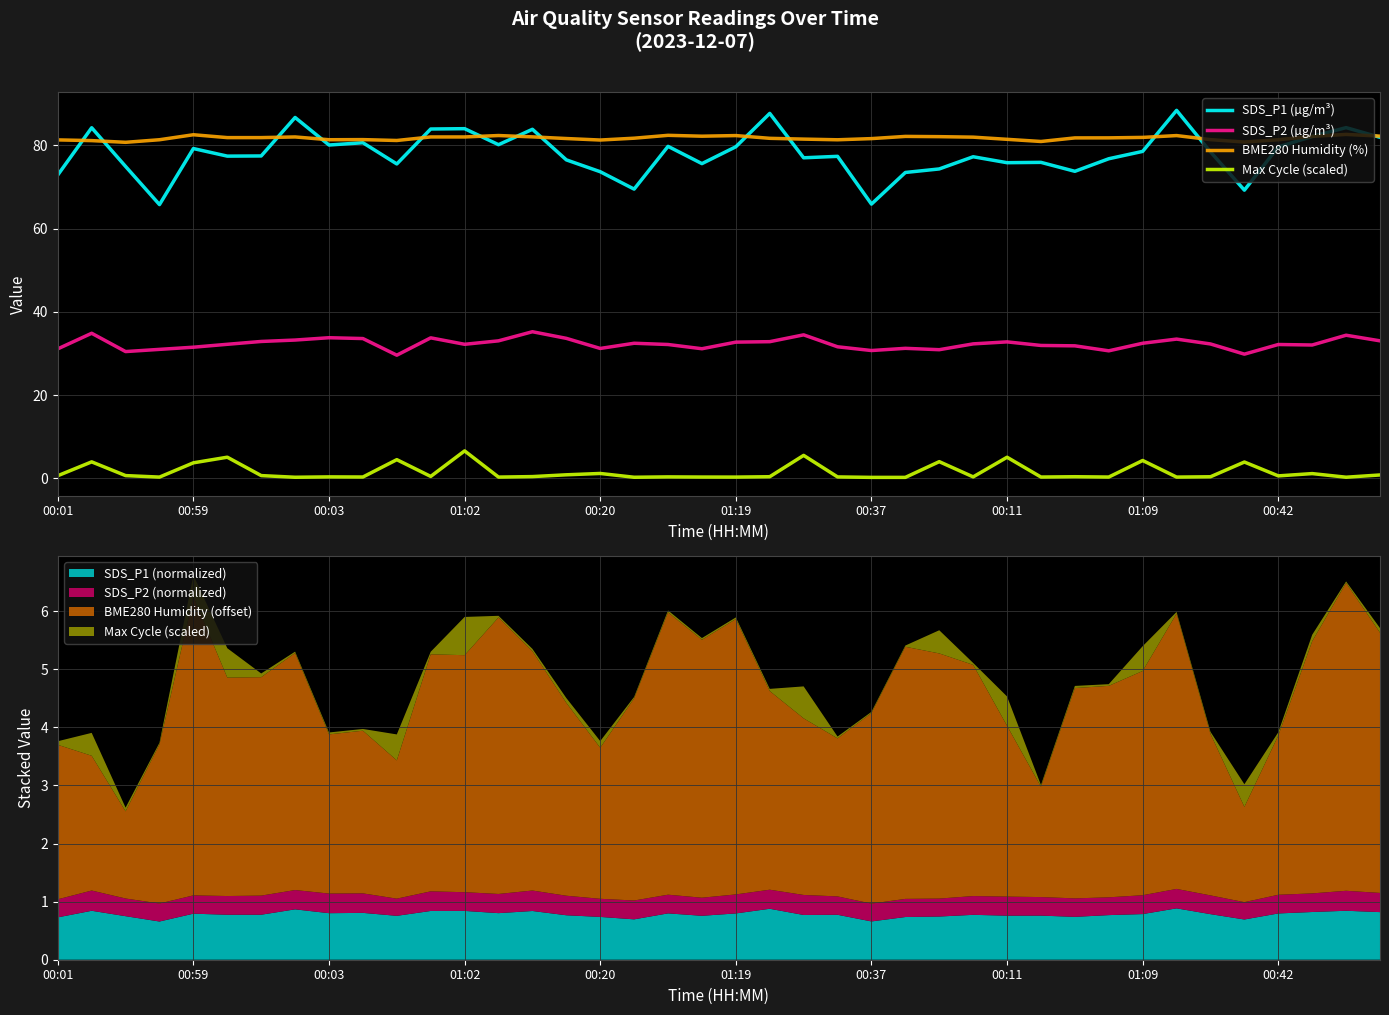

At how many categories does at least one series exceed 44?

40